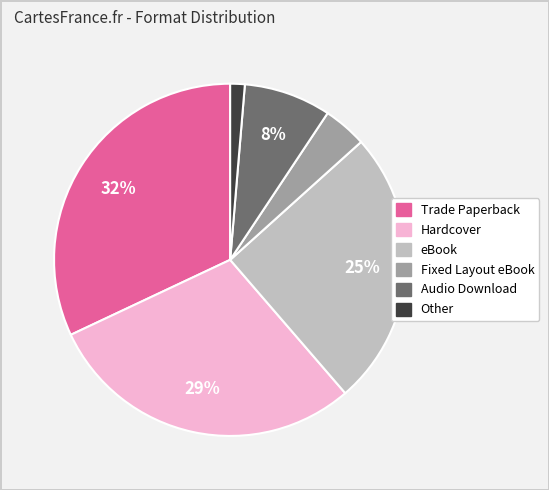

The Audio Download slice represents 22% of the pie. True or false?

False